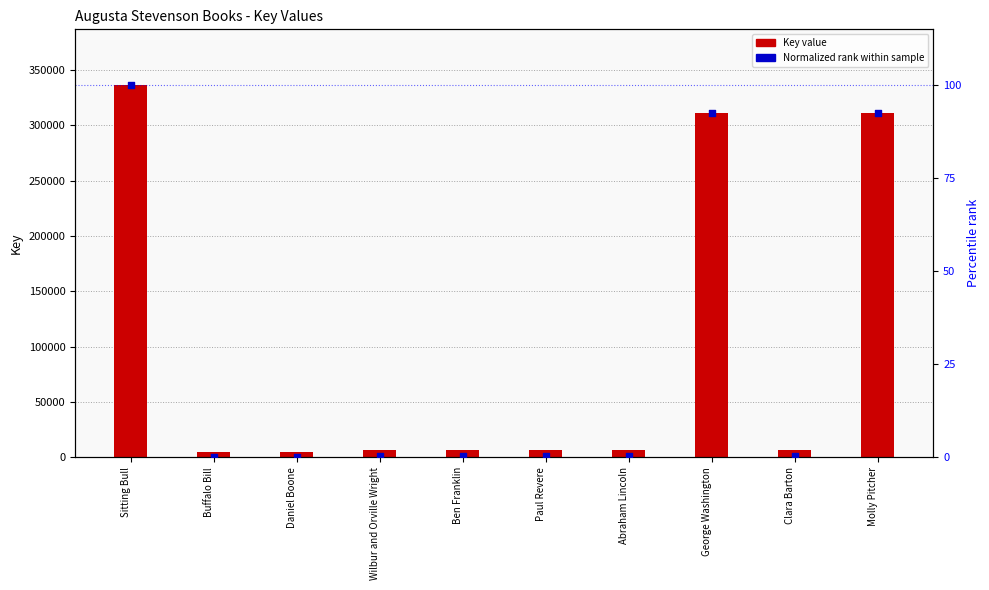

What are all the series names shown in the legend?

Key value, Normalized rank within sample